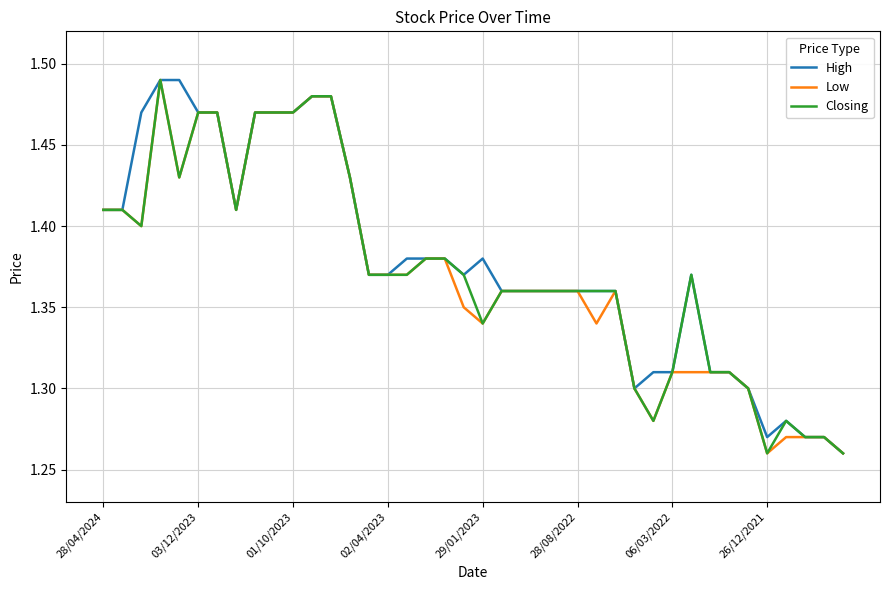

How many lines are shown in the chart?

3